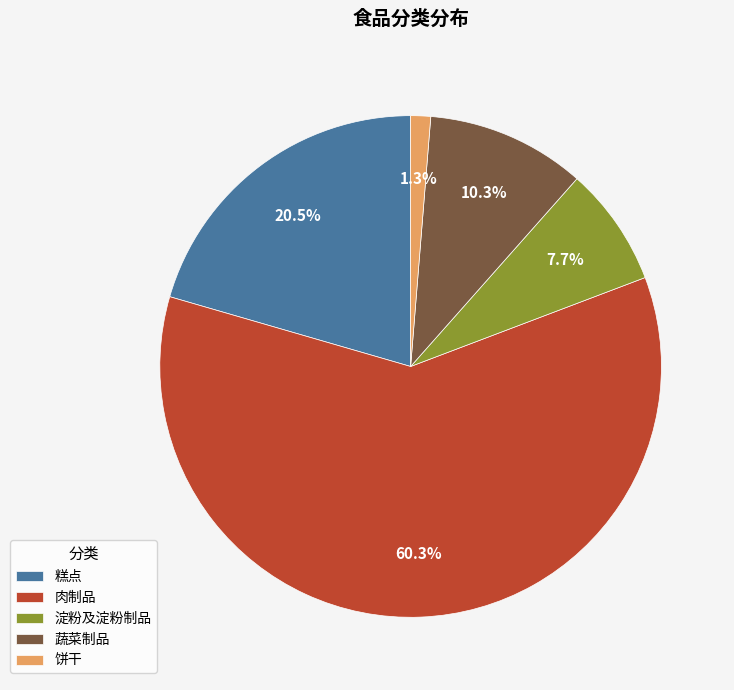

Which slice is the largest?

肉制品